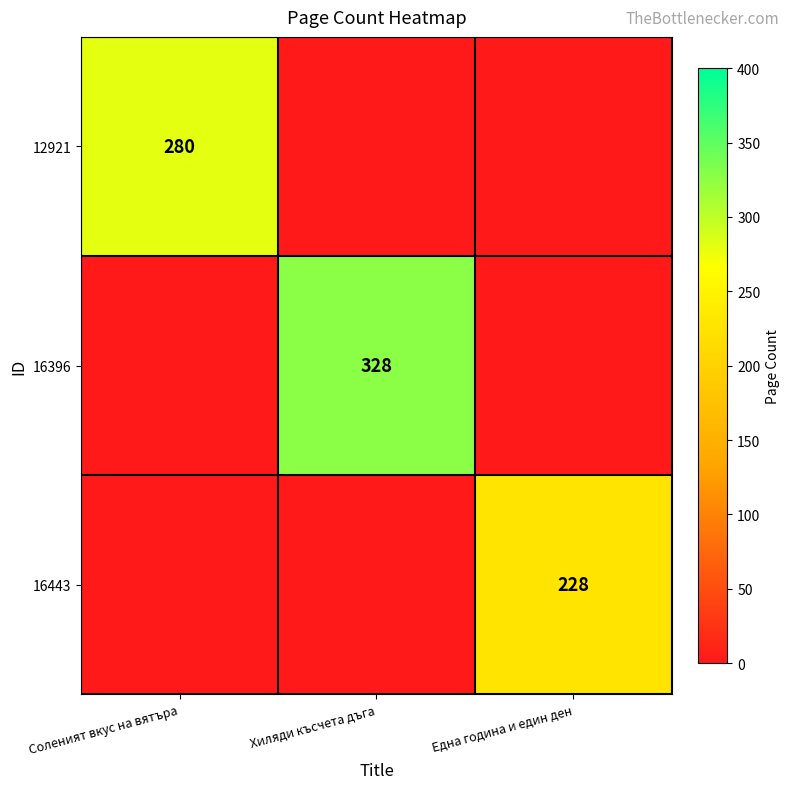

The 16396 series shows 475 at Хиляди късчета дъга. True or false?

False